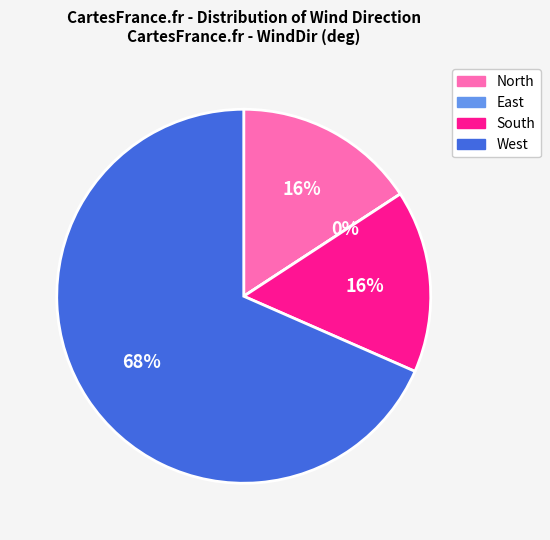

True or false: 12 accounts for 1% of the total.

False